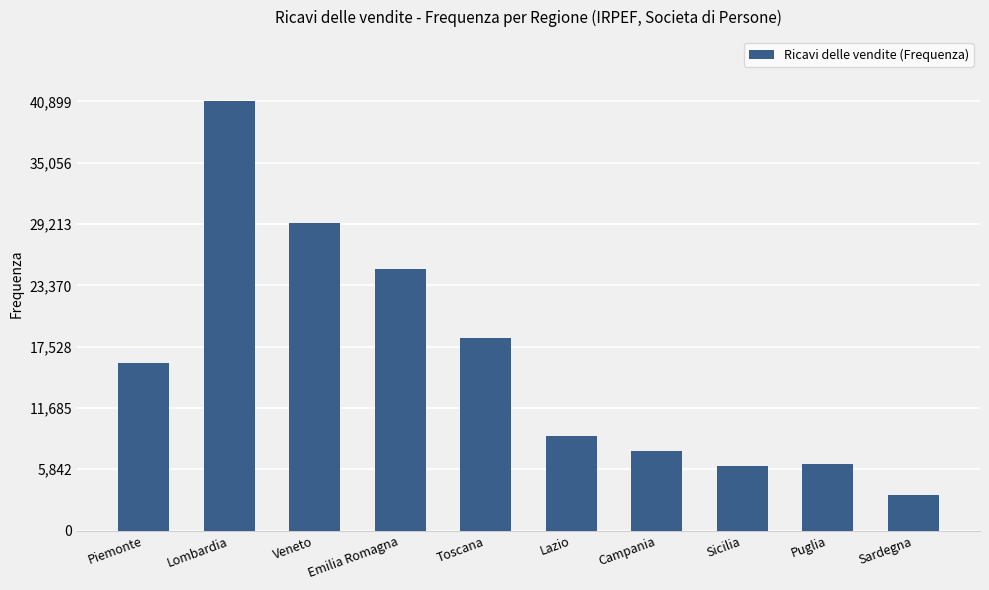

What is the value of the 5th bar from the left?

18338